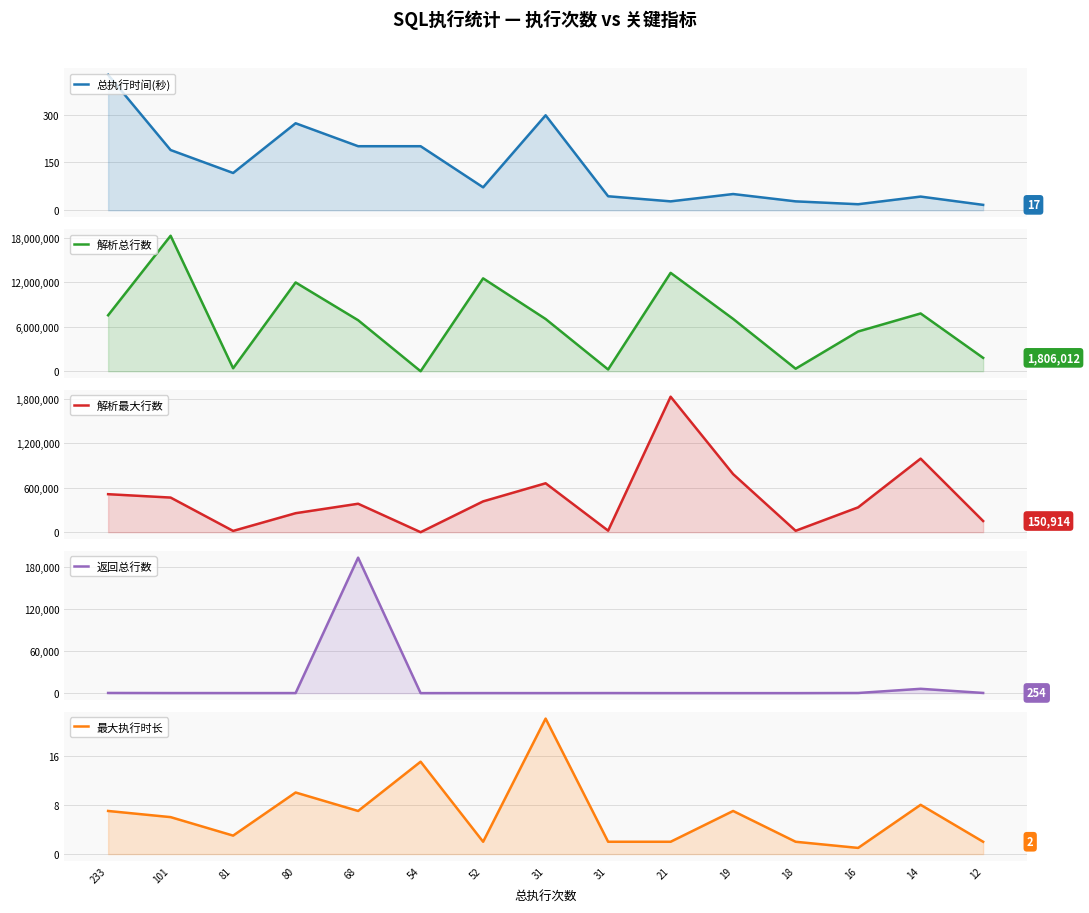

Count the number of categories in the chart.

15